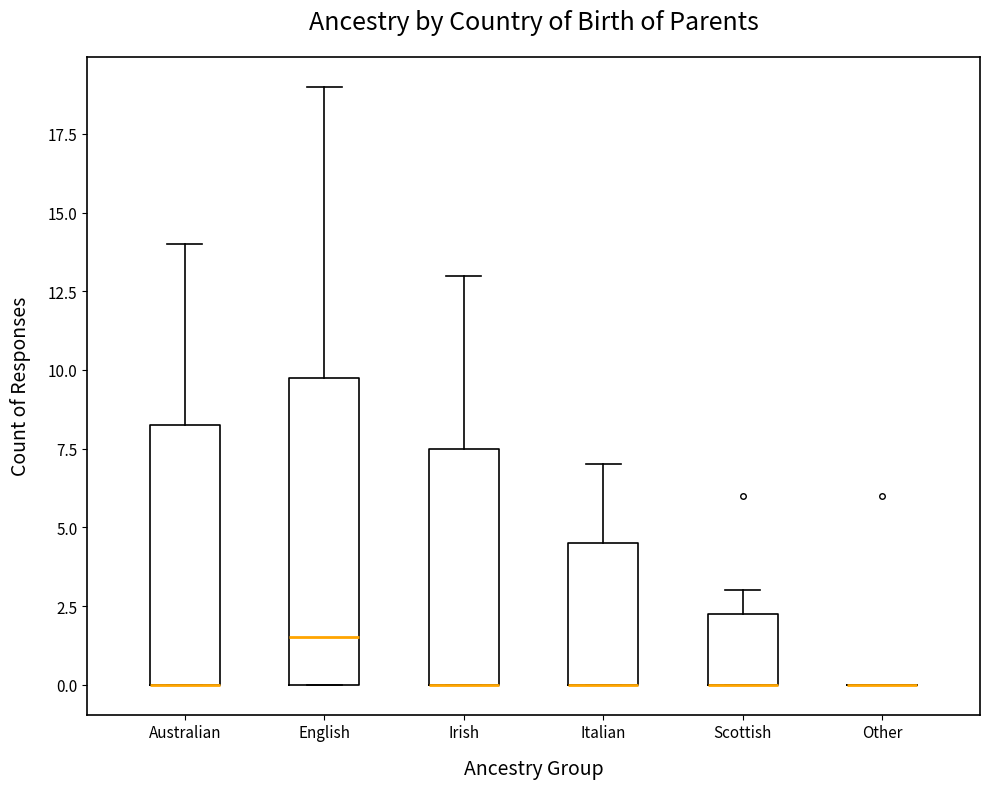

Comparing the boxes themselves (not the whiskers), which one is the tallest?

English